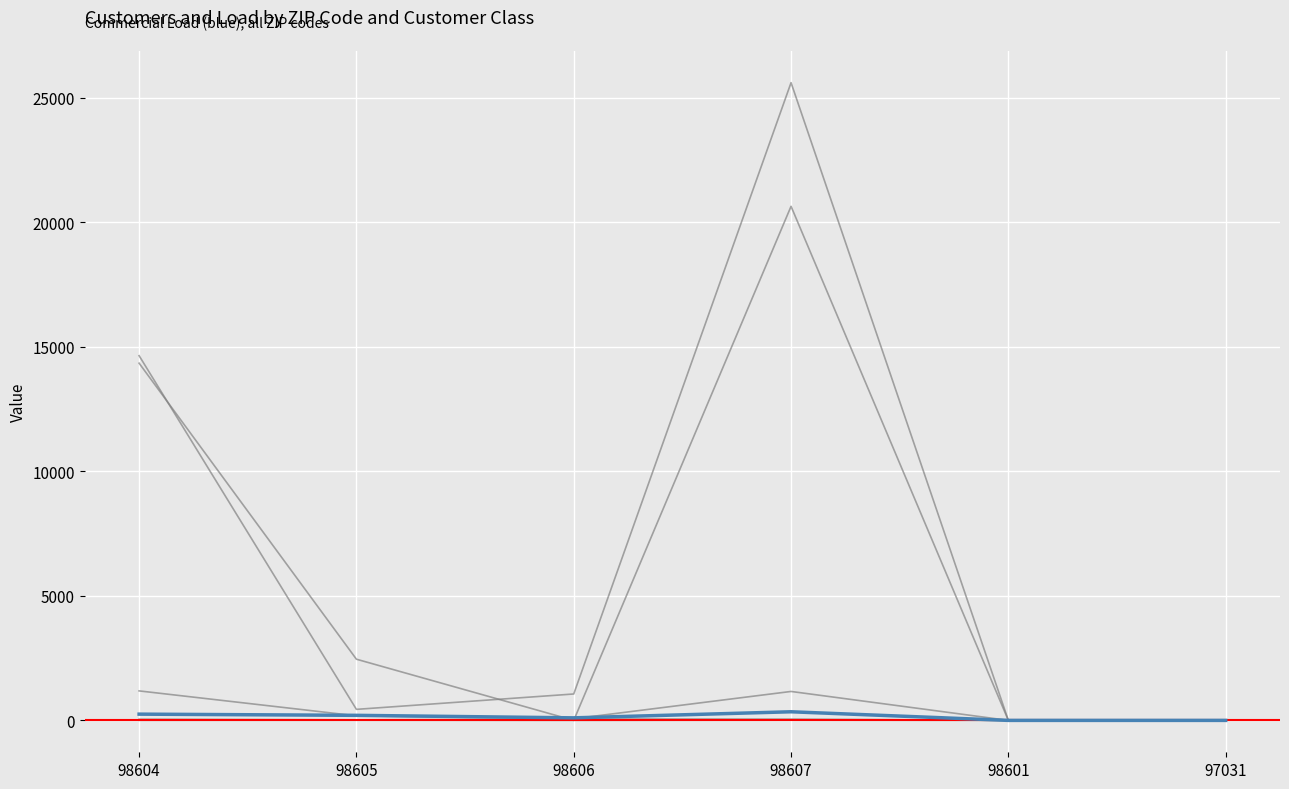

Reading right to left, what are all the values shown in this chart?

Commercial Customers: 97031=0.0	98601=0.0	98607=1162.0	98606=66.0	98605=183.0	98604=1184.0
Industrial Customers: 97031=0.0	98601=0.0	98607=9.0	98606=0.0	98605=6.0	98604=3.0
Residential Customers: 97031=0.0	98601=0.0	98607=25604.0	98606=1060.0	98605=443.0	98604=14642.0
Commercial Load: 97031=0.0	98601=0.0	98607=346.1	98606=101.8	98605=202.9	98604=251.0
Industrial Load: 97031=0.0	98601=0.0	98607=20638.5	98606=0.0	98605=2456.5	98604=14341.8
Residential Load: 97031=0.0	98601=0.0	98607=53.0	98606=58.1	98605=21.8	98604=49.2